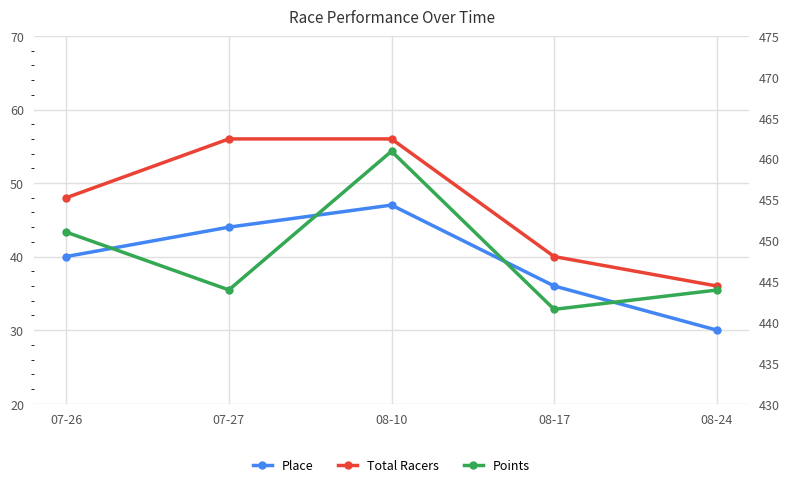

True or false: Points has more than 0 points higher than both neighbors.

True